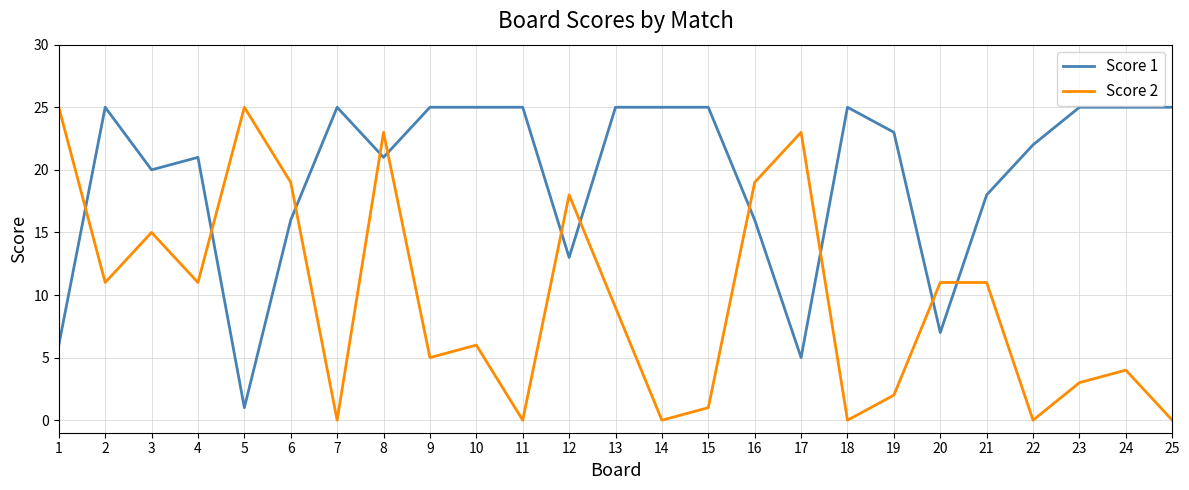

What is the minimum value for Score 1?

1